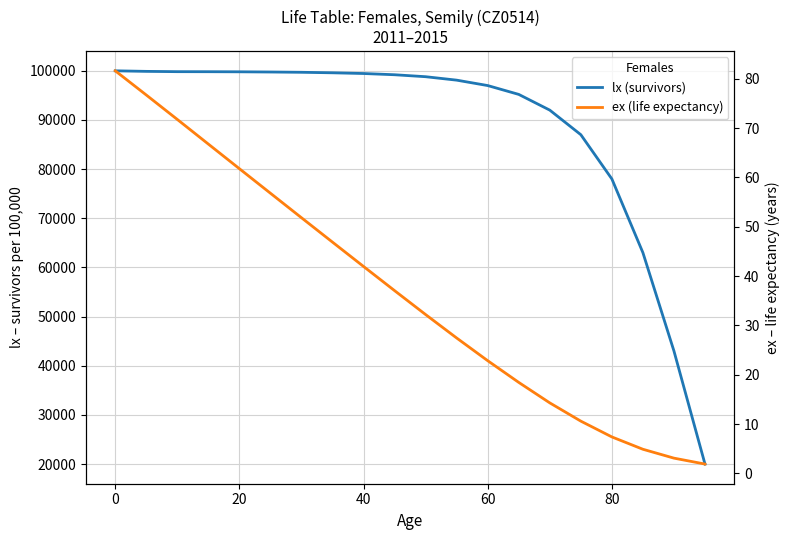

List the series in order of their overall mean, highest first.

lx (survivors), ex (life expectancy)